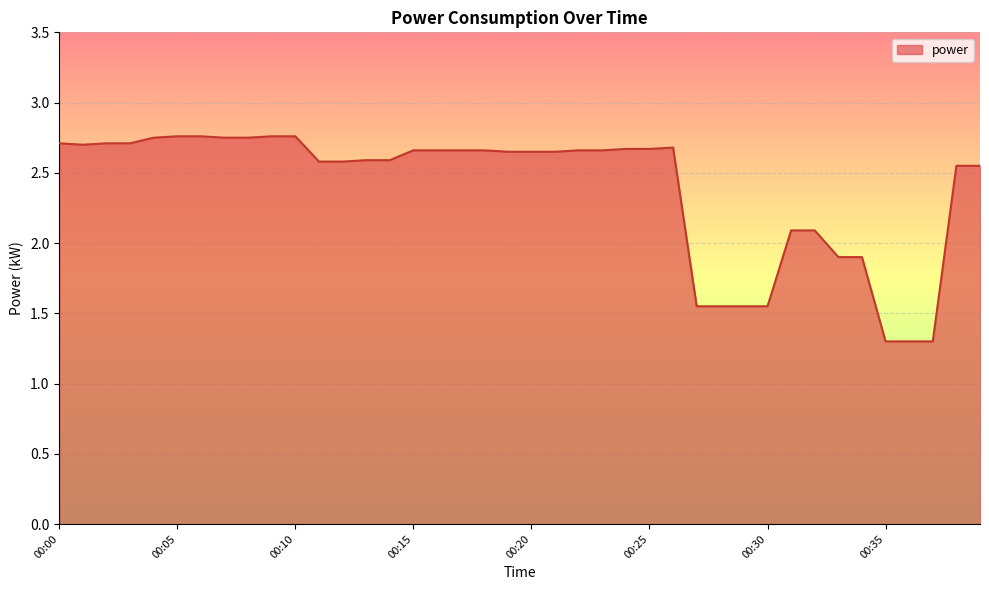

How many lines are shown in the chart?

1